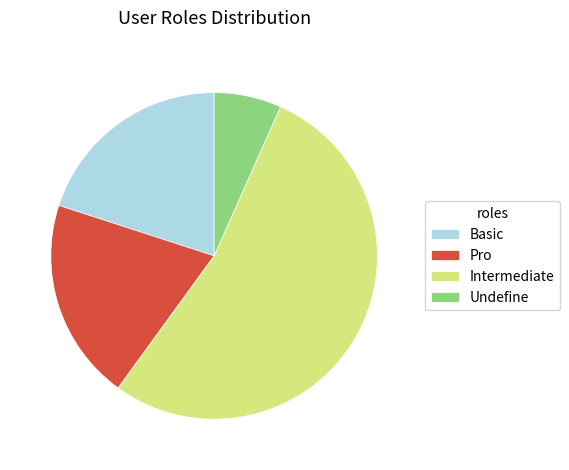

Does Pro account for over 50% of the chart?

No